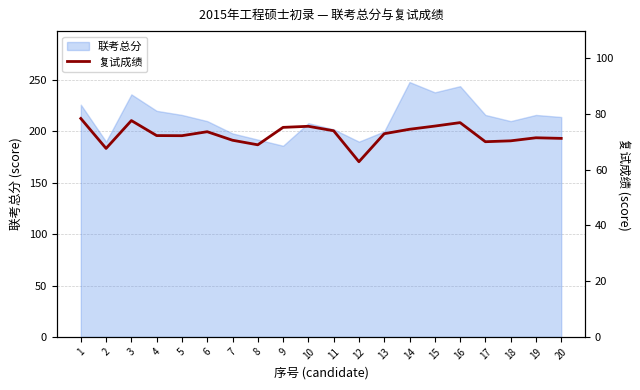

At which category does the chart reach its minimum across all series?

12